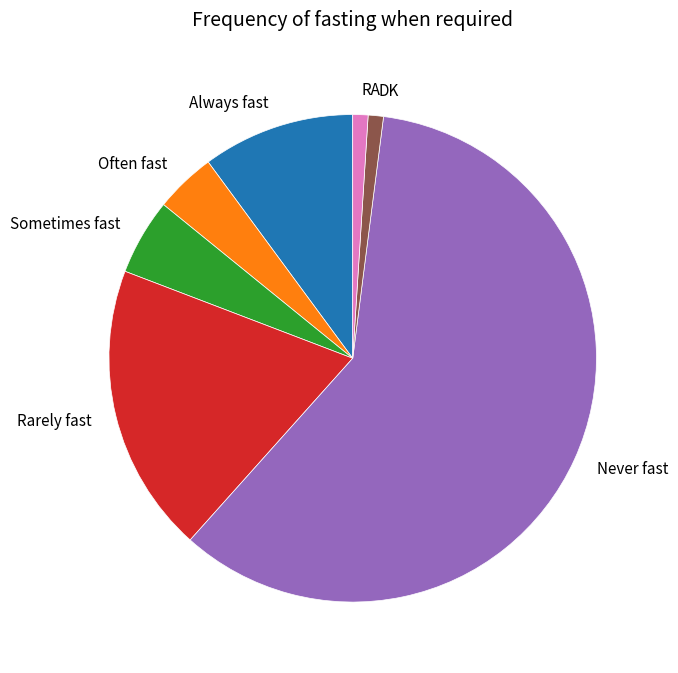

Approximately how many times larger is the value at RA compared to DK?

1.0